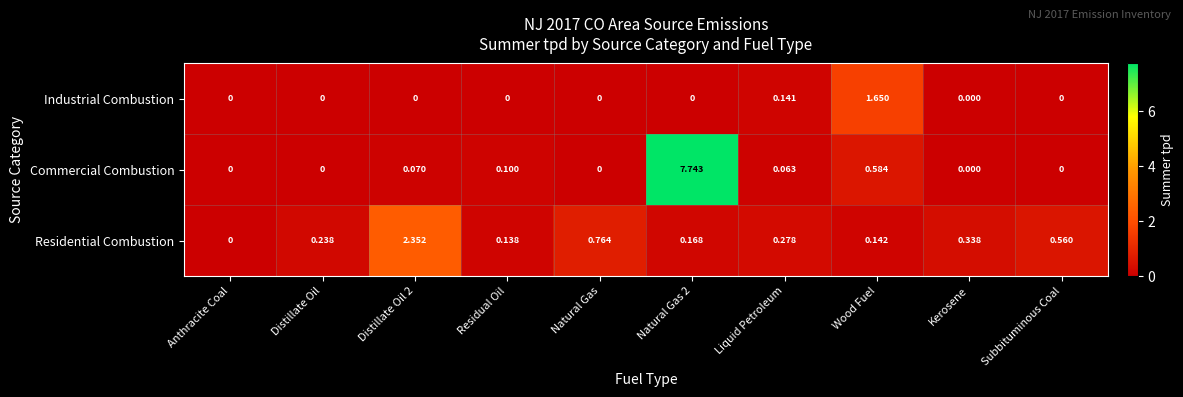

Where is Residential Combustion nearest to the value 1?

Natural Gas